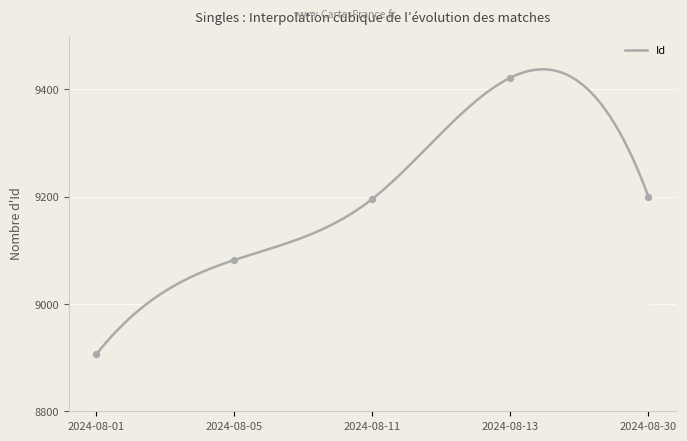

Approximately how many times larger is the value at 2024-08-01 compared to 2024-08-30?

1.0